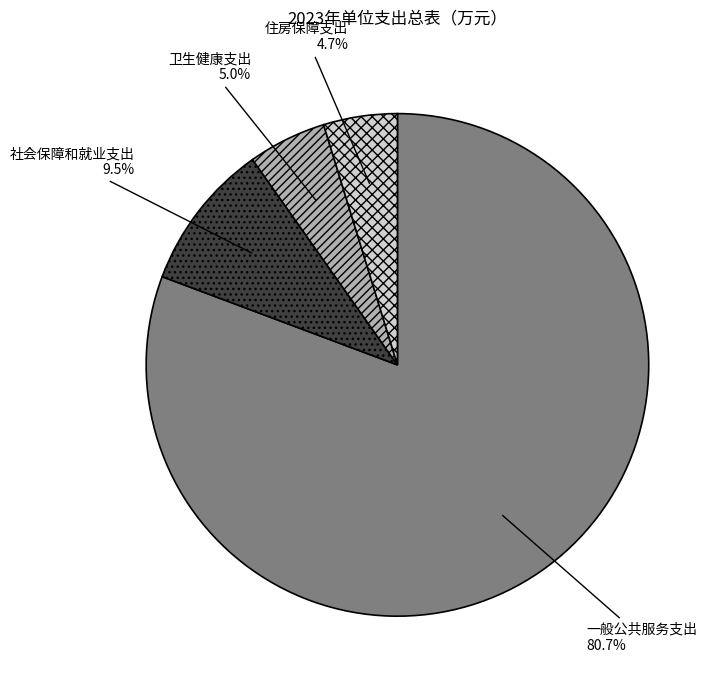

Does any single category account for the majority?

Yes